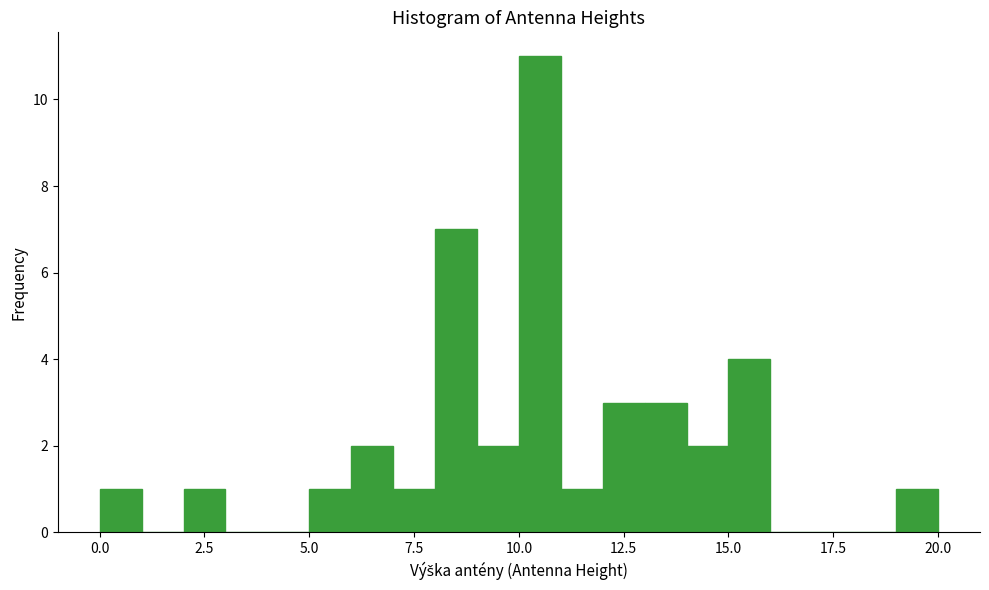

Around what value on the x-axis is the tallest bar? Give the approximate position of its centre, as read against the axis.

10.5